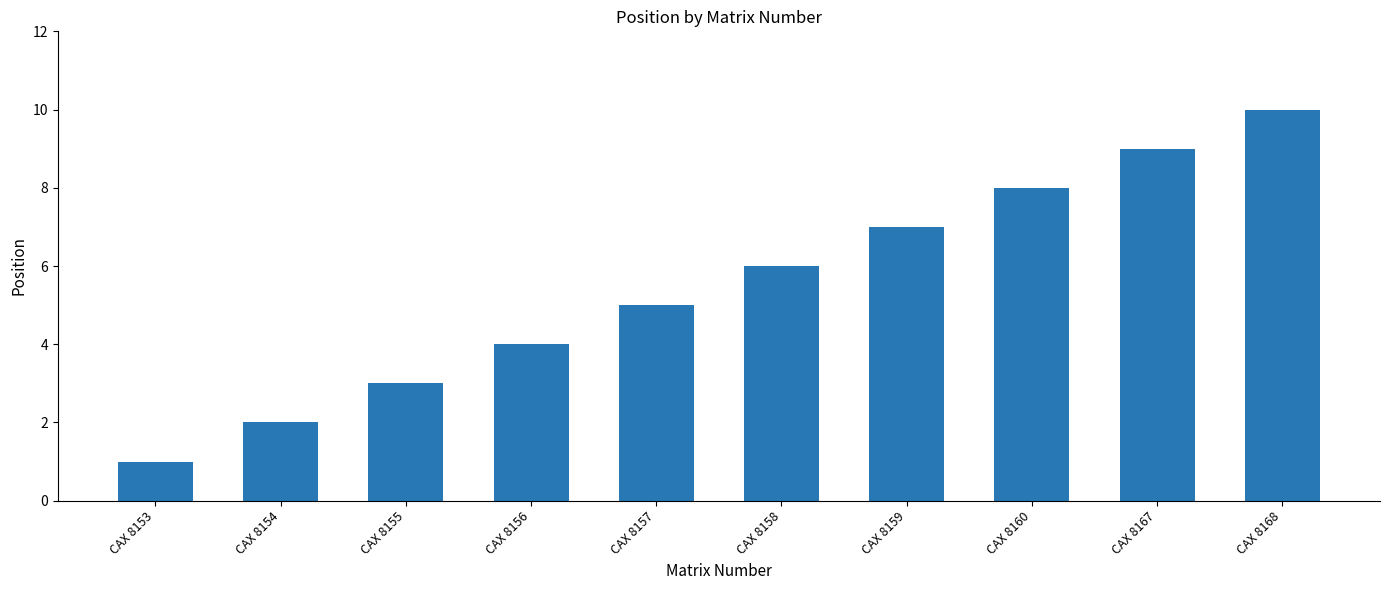

What is the approximate value at CAX 8156?

4